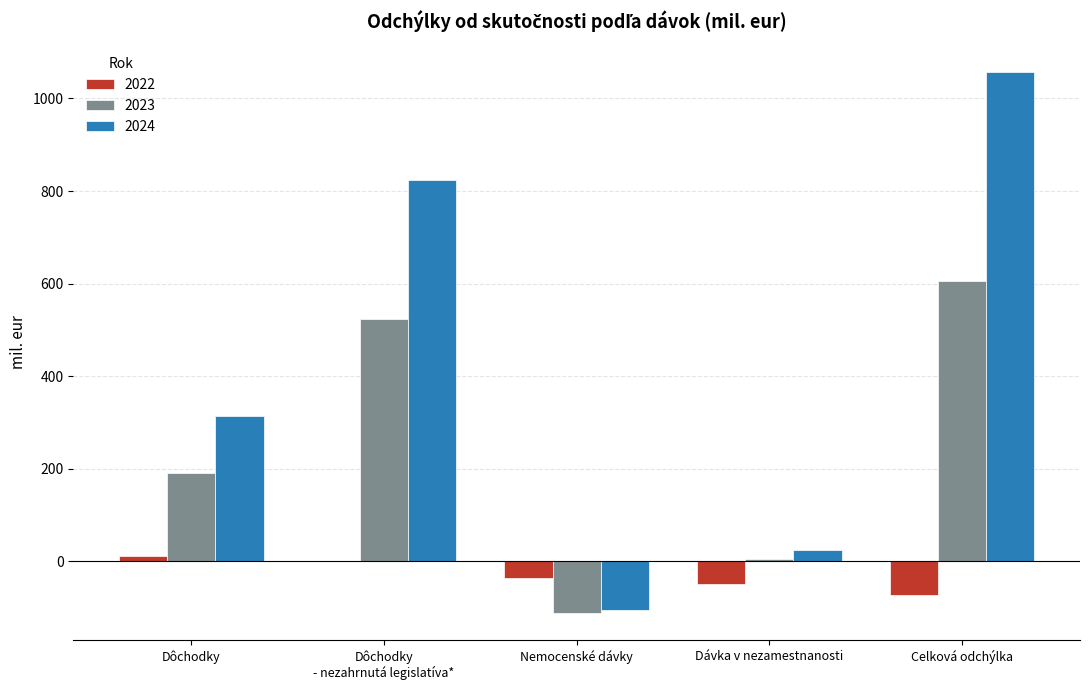

How many positive values does the 2024 series have?

4